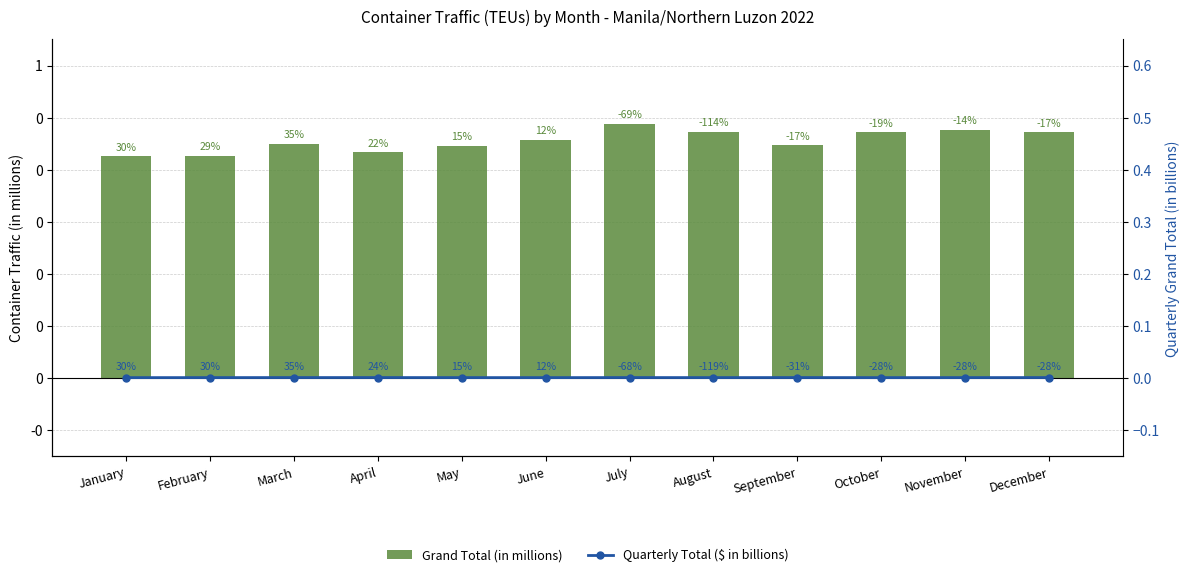

Rank the series by their maximum value, from highest to lowest.

Grand Total (in millions), Quarterly Total ($ in billions)